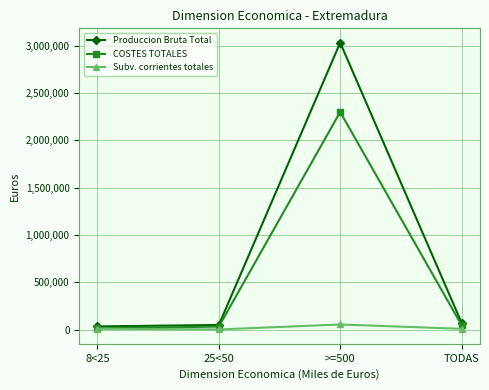

How many series are shown in this chart?

3